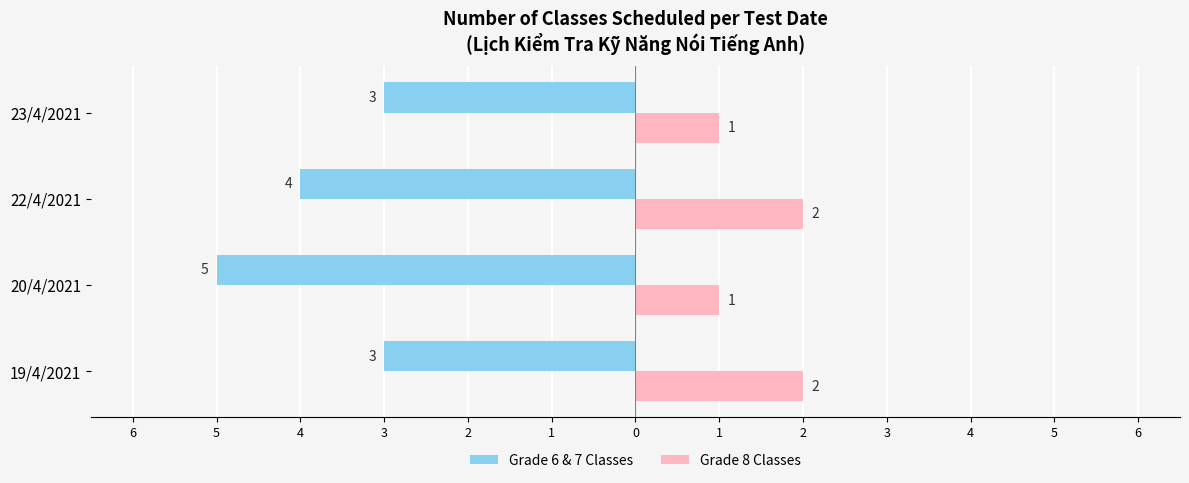

What are all the series names shown in the legend?

Grade 6 & 7 Classes, Grade 8 Classes